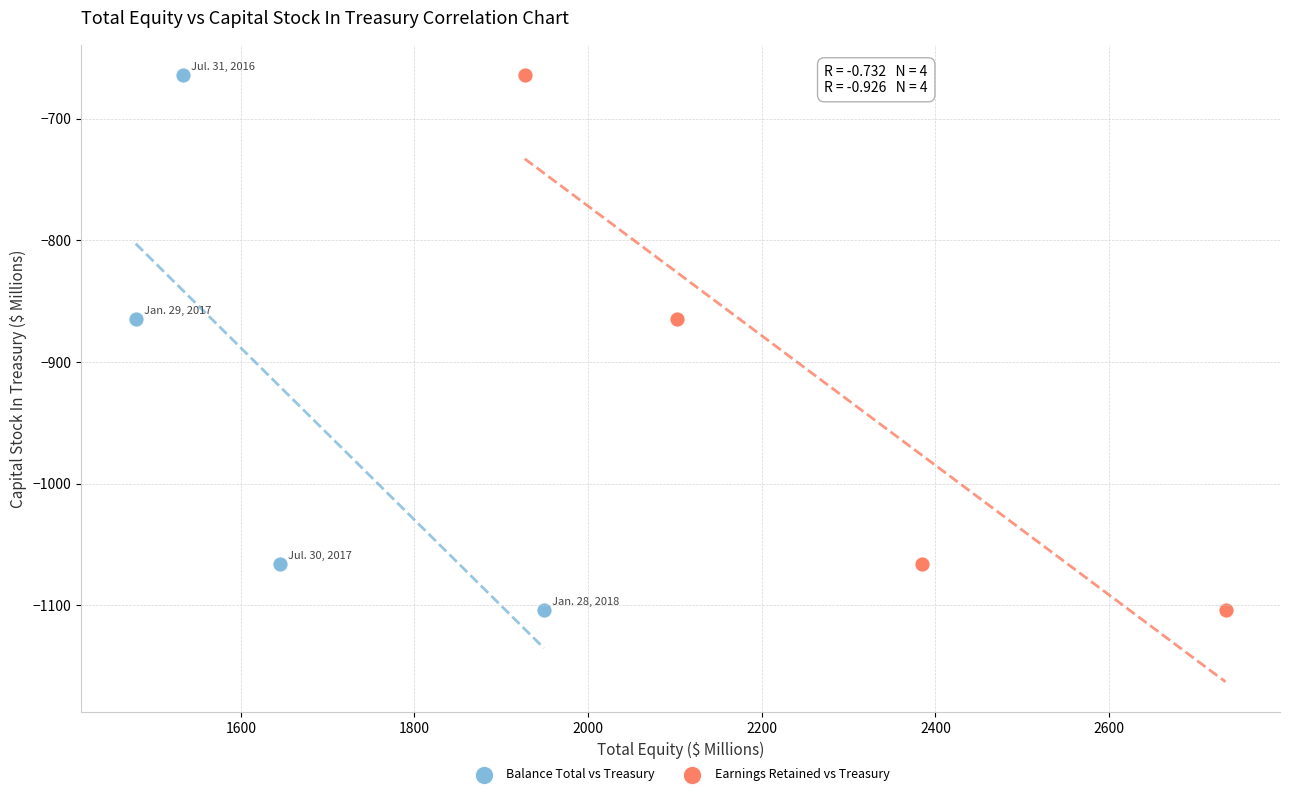

What are all the series names shown in the legend?

Balance Total vs Treasury, Earnings Retained vs Treasury